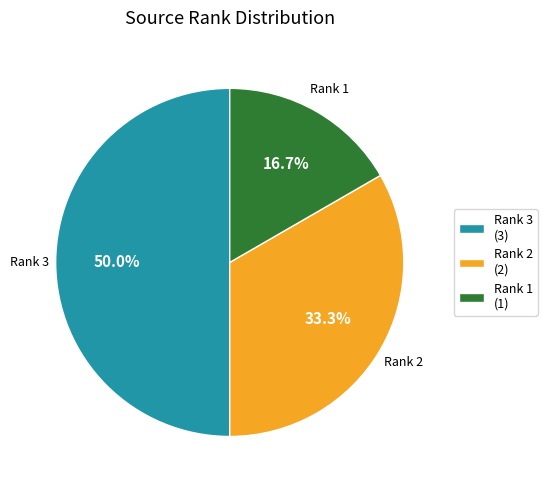

How much of the chart is everything except Rank 1 (1)?

83.3%